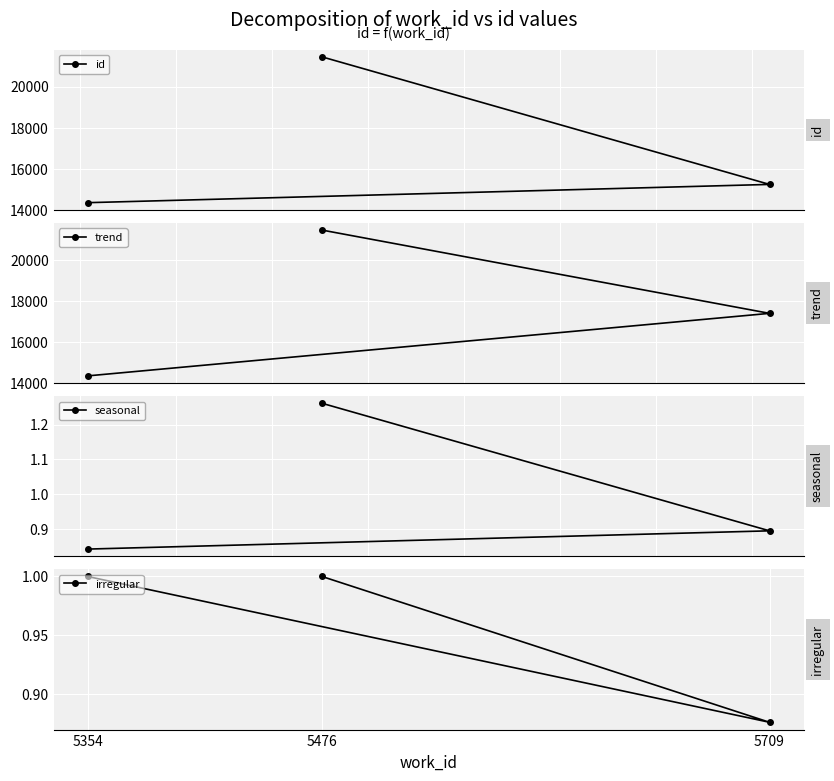

What is the greatest value displayed?

21446.0